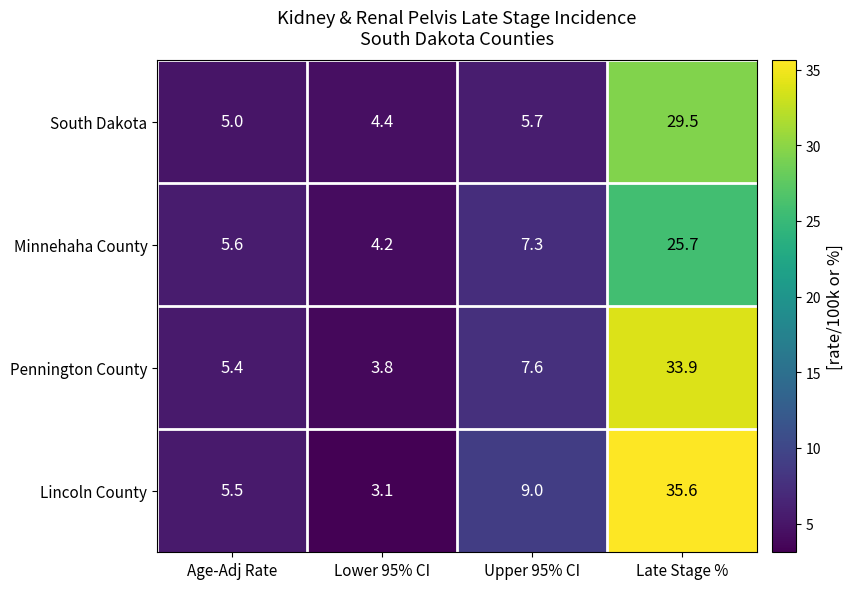

What is the total value across all series at Upper 95% CI?

29.6